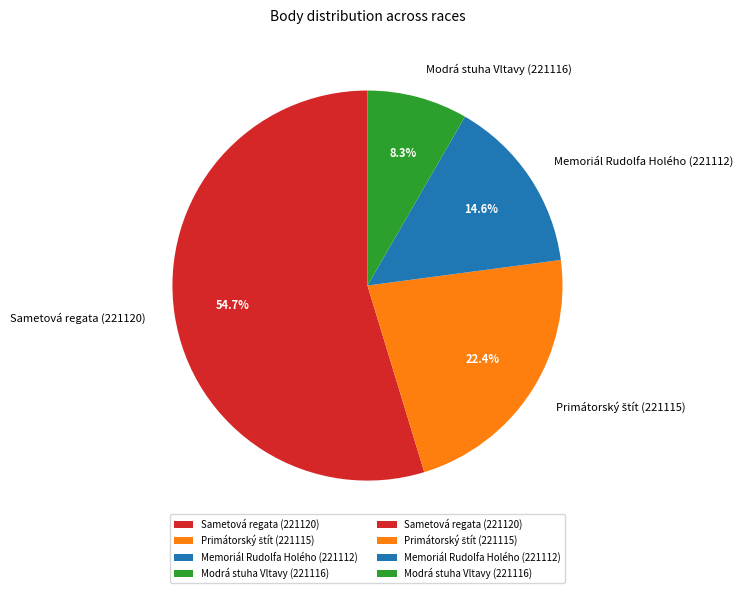

Which category has the biggest portion of the pie?

Sametová regata (221120)